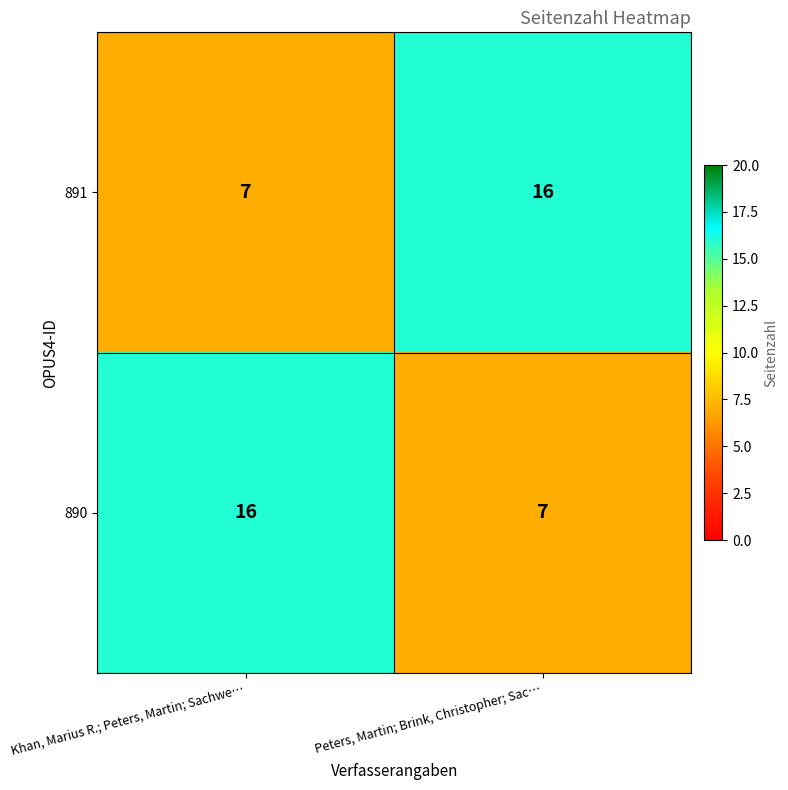

Where is 890 nearest to the value 11?

Peters, Martin; Brink, Christopher; Sac…